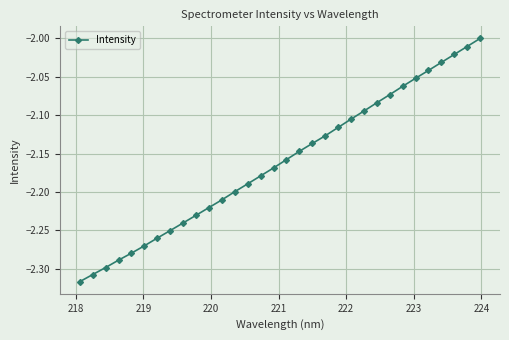

True or false: there are more than 2 points higher than both neighbors.

False